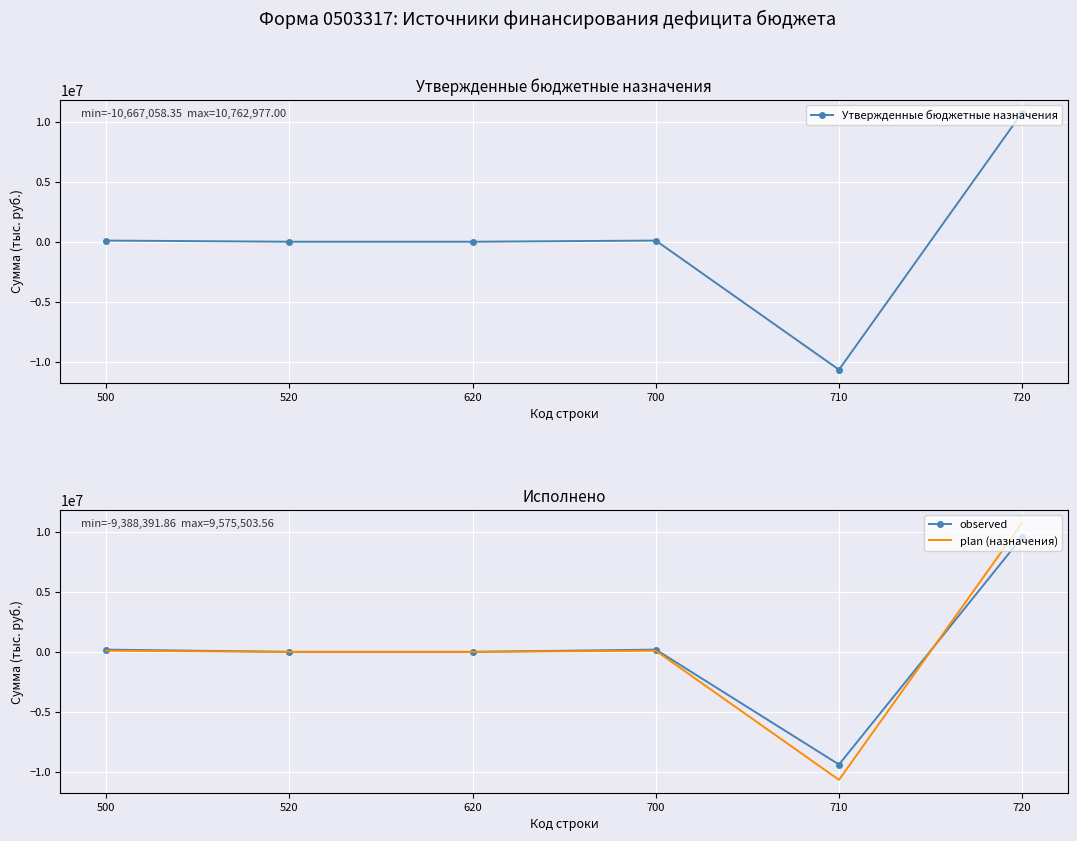

Between 520 and 700, which is larger?

700